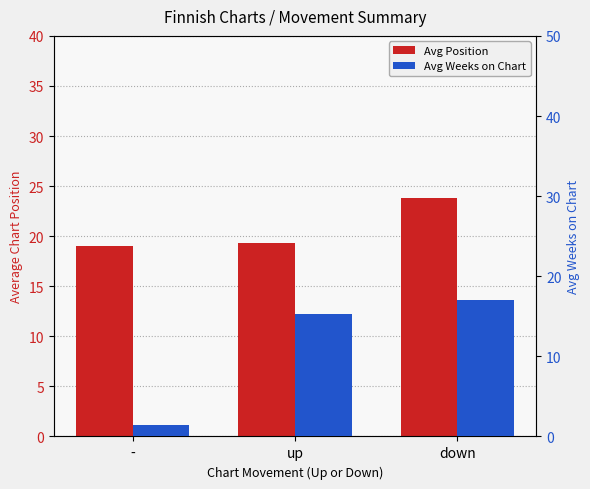

What are all the series names shown in the legend?

Avg Position, Avg Weeks on Chart